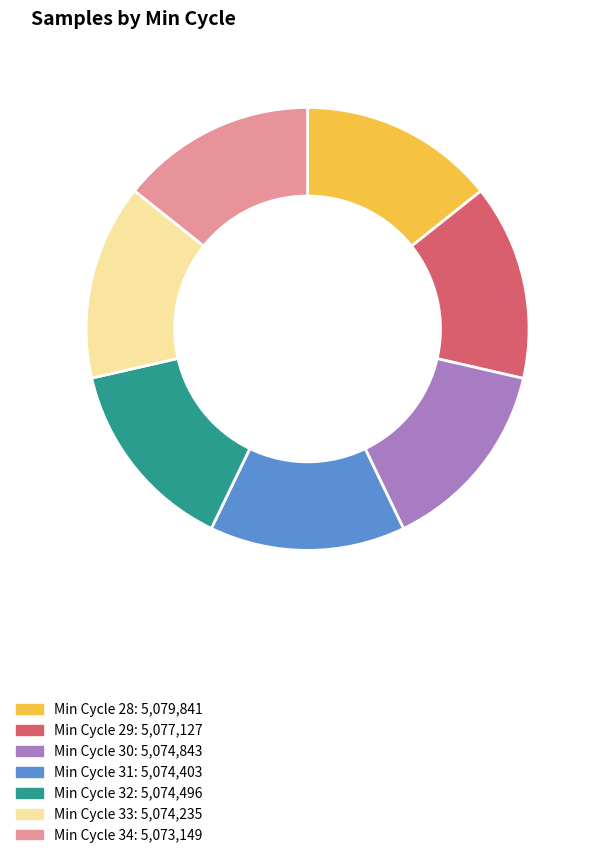

Is there any slice that represents more than half of the pie?

No